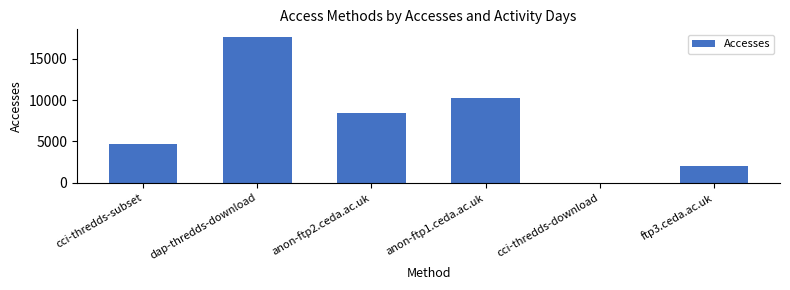

What is the change in value from anon-ftp2.ceda.ac.uk to anon-ftp1.ceda.ac.uk?

+1888